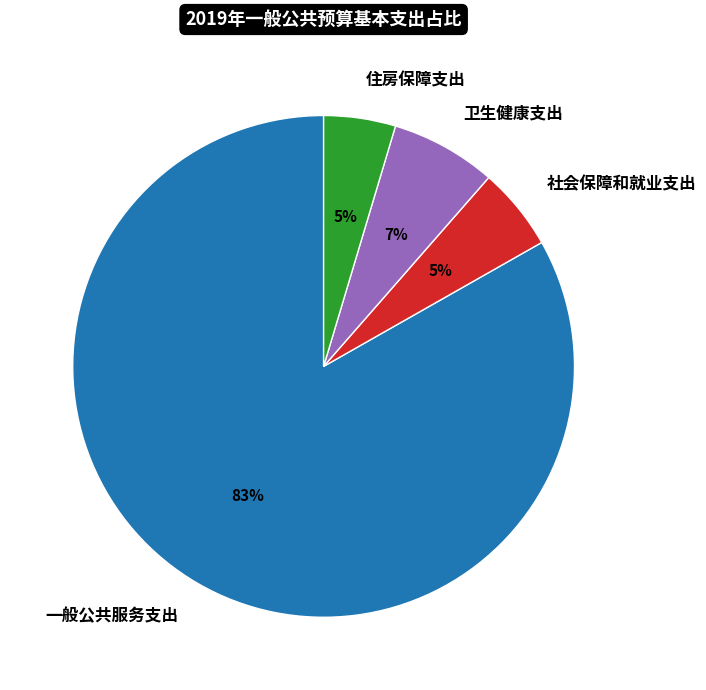

Which slice is the largest?

一般公共服务支出